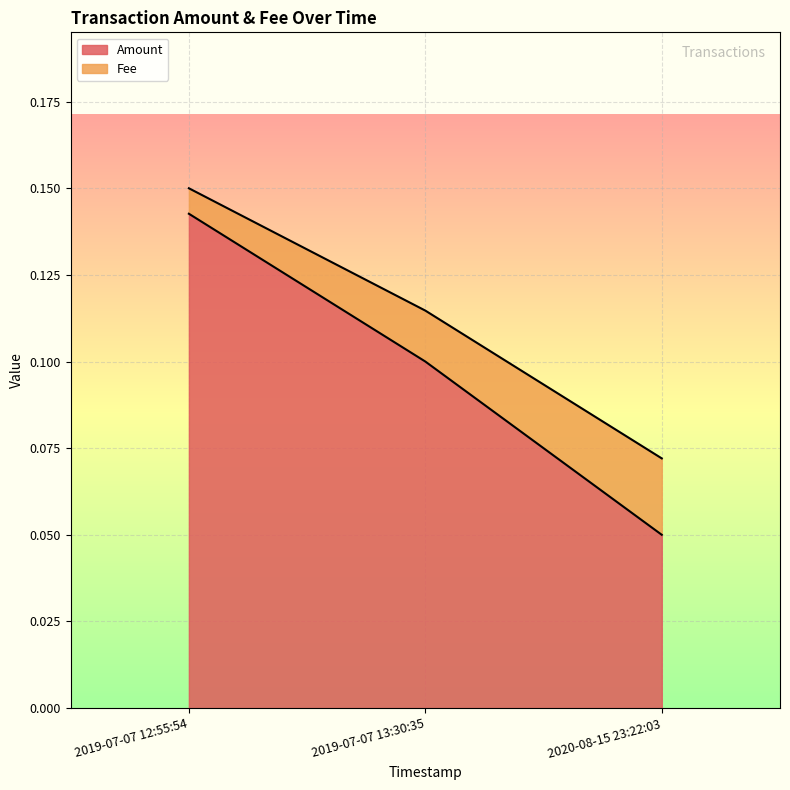

List the series in order of their peak value, highest first.

Fee, Amount